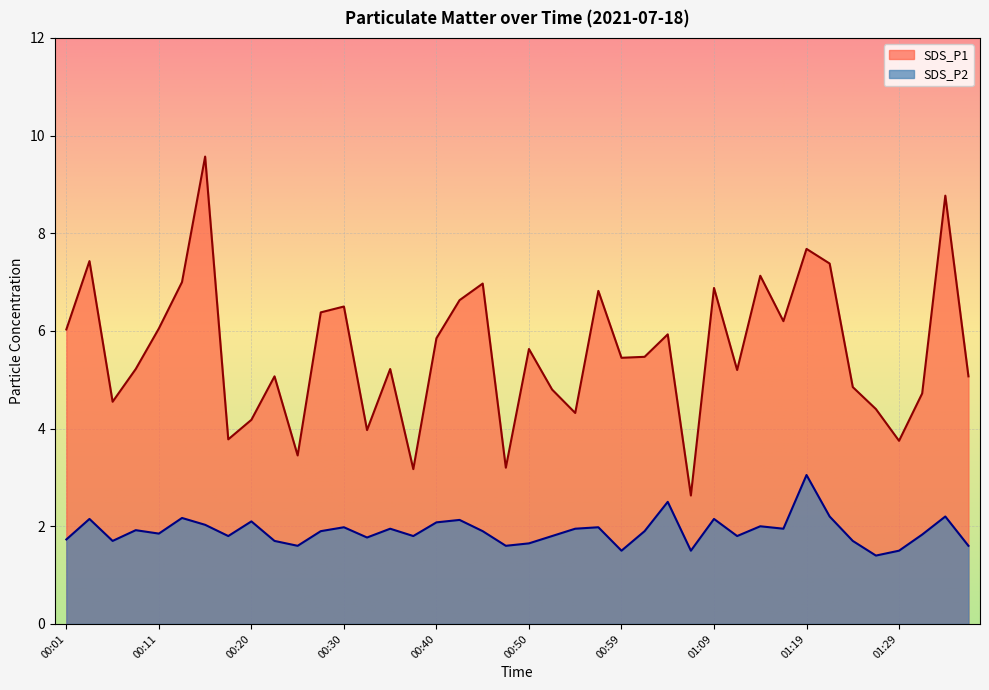

What is the sum of all SDS_P2 values?

76.0